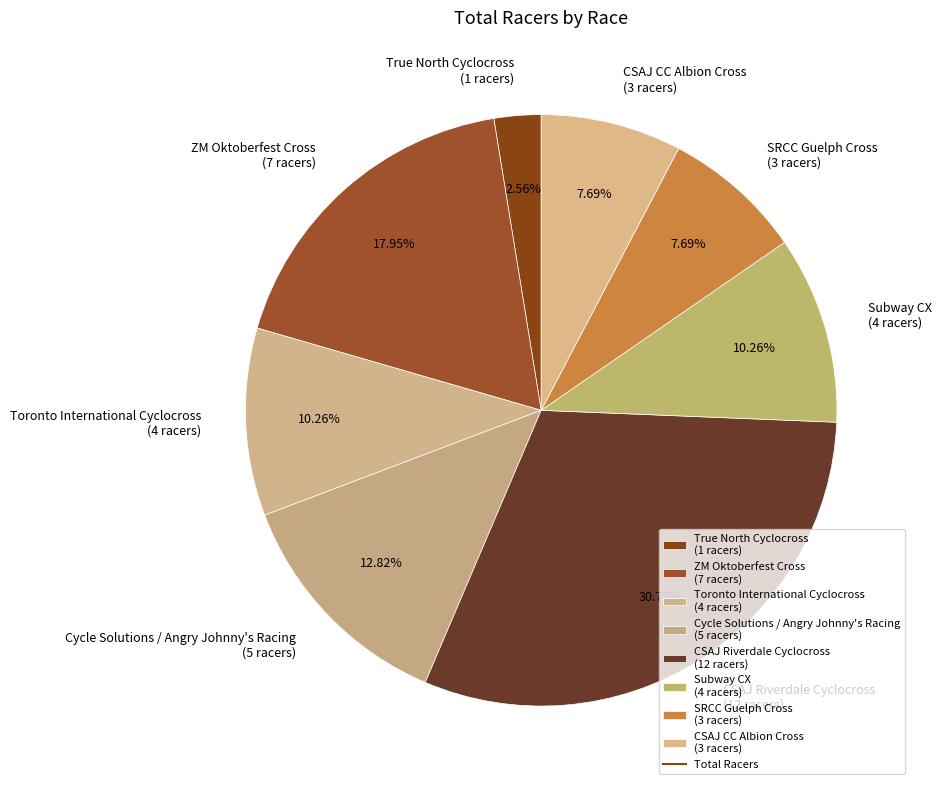

Which slice is the largest?

CSAJ Riverdale Cyclocross